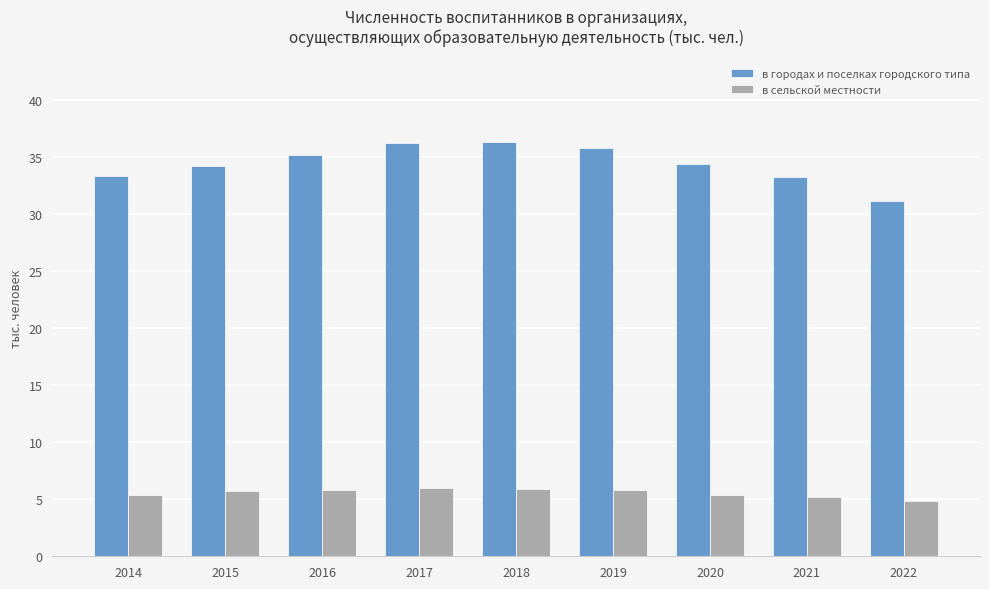

The в сельской местности series shows 5.2 at 2021. True or false?

True